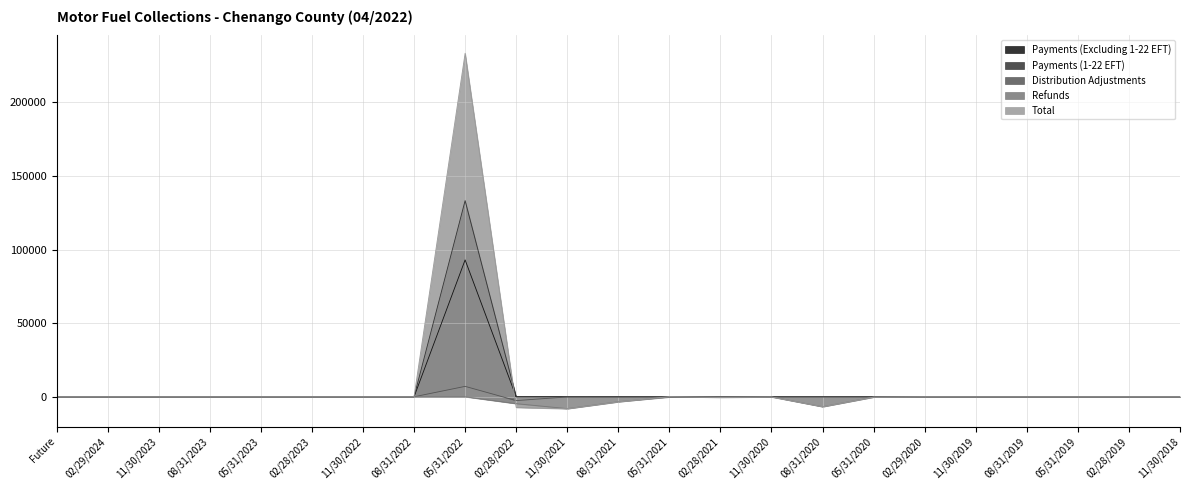

Rank the series by their maximum value, from lowest to highest.

Refunds, Distribution Adjustments, Payments (Excluding 1-22 EFT), Payments (1-22 EFT), Total